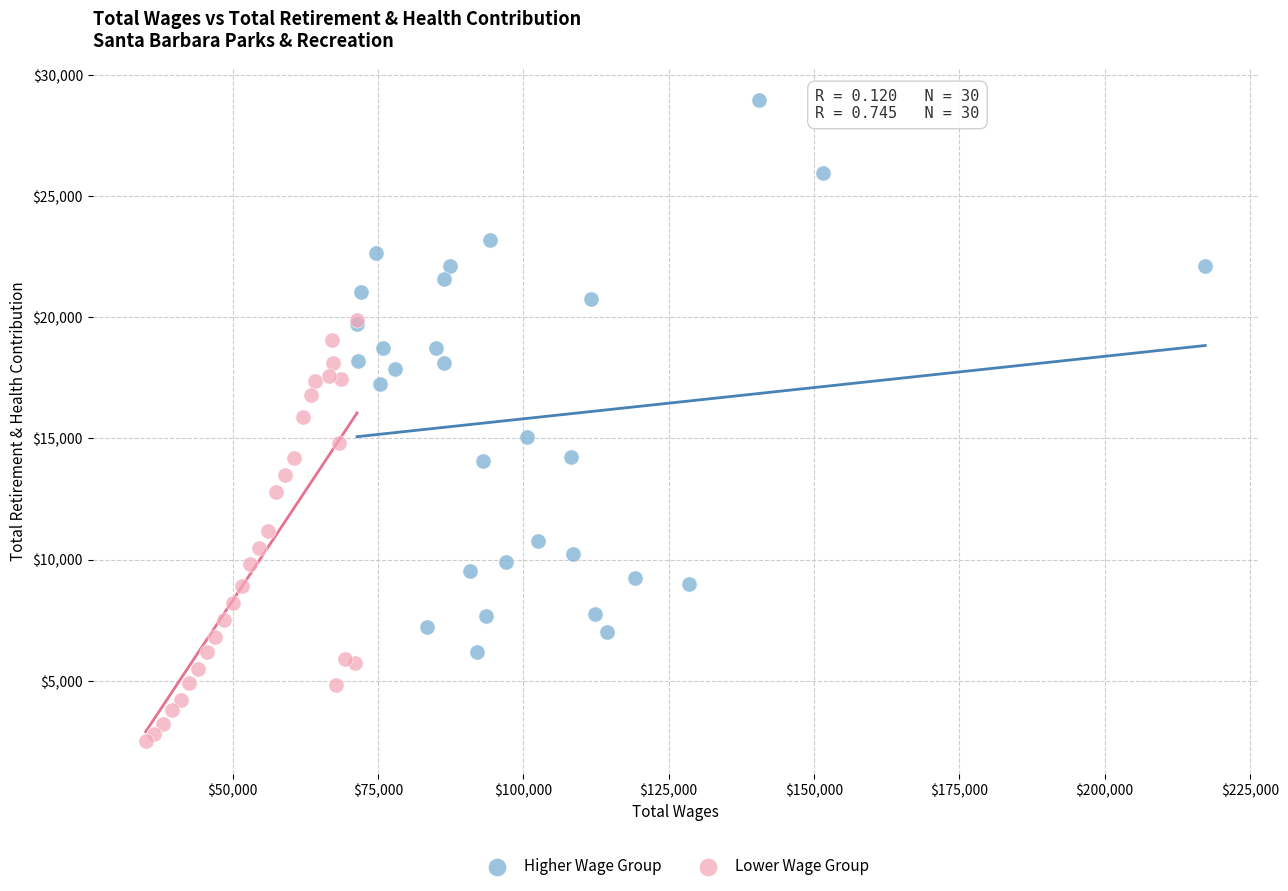

Which series has the widest spread of Y values?

Higher Wage Group